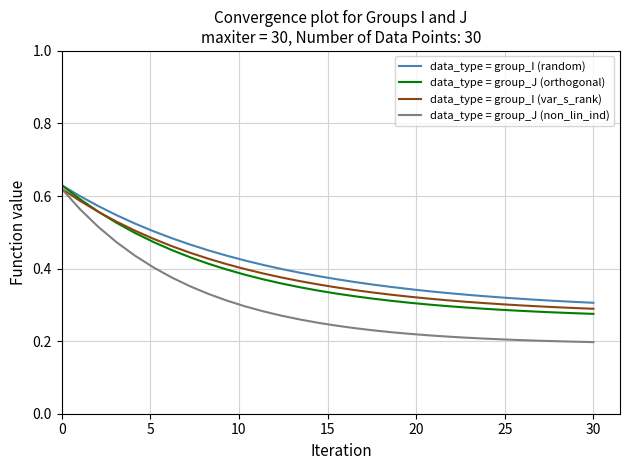

Which series has the largest range (max minus min)?

data_type = group_J (non_lin_ind)